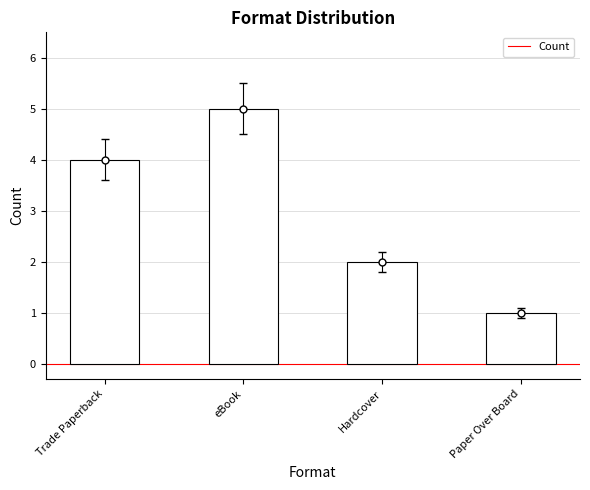

What is the label of the 2nd bar from the left?

eBook